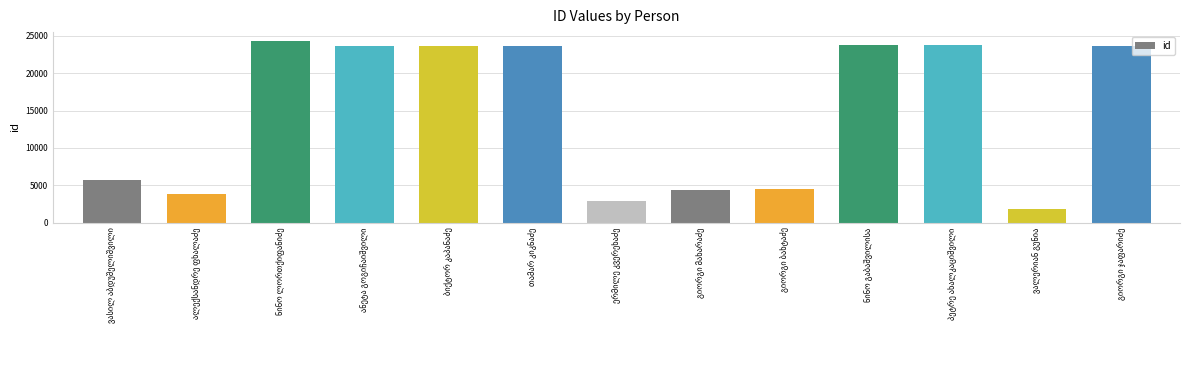

What is the maximum value shown in the chart?

24287